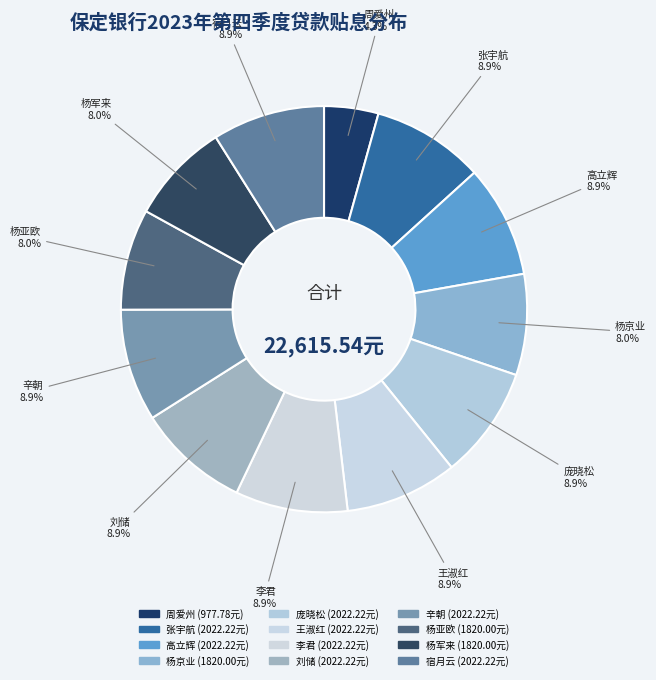

Does 周爱州 represent more than half of the total?

No